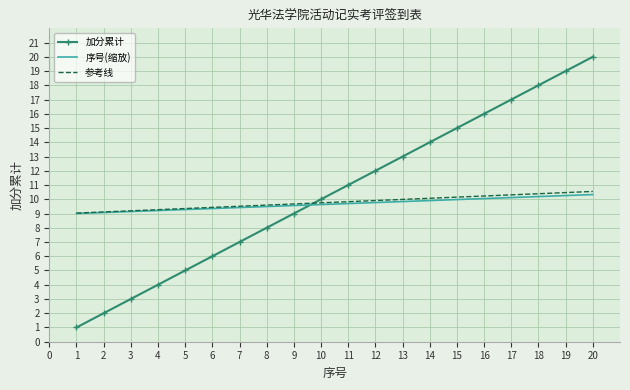

At which category is the sum across all series the highest?

20